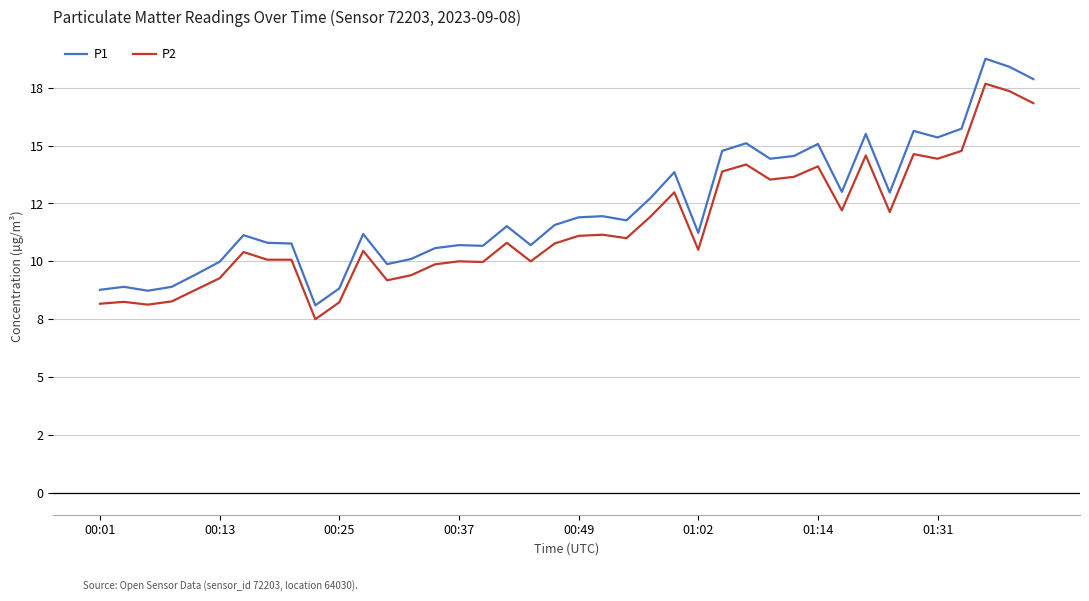

Is this an area chart (filled region under the line)?

No